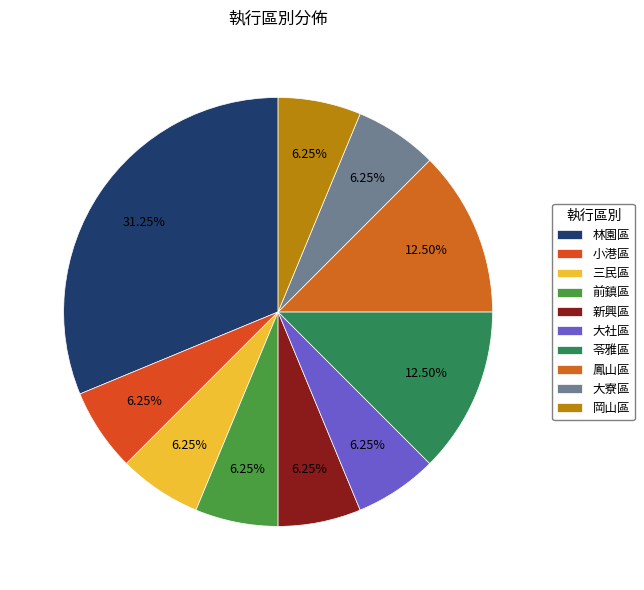

To the nearest percent, what is the difference between the largest and smallest slice percentages?

25%